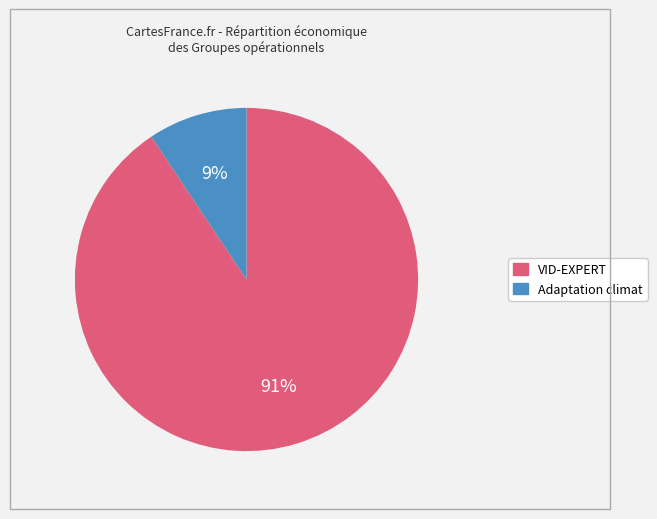

Is there any slice that represents more than half of the pie?

Yes